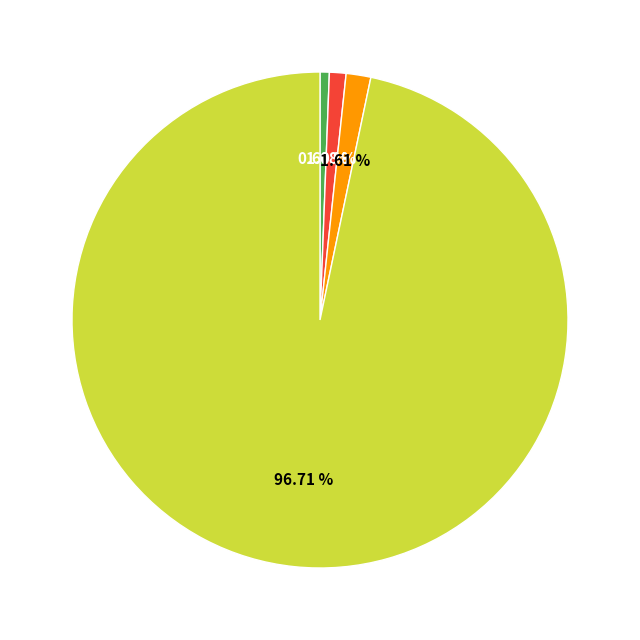

Does any single category account for the majority?

Yes